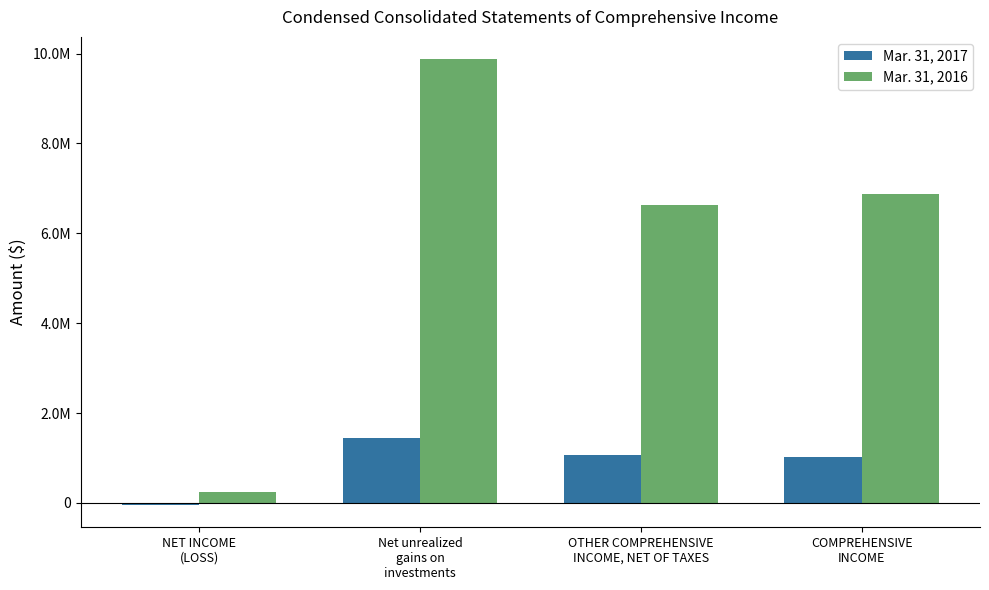

Is the value of Mar. 31, 2017 at COMPREHENSIVE
INCOME greater than the value of Mar. 31, 2016 at NET INCOME
(LOSS)?

Yes